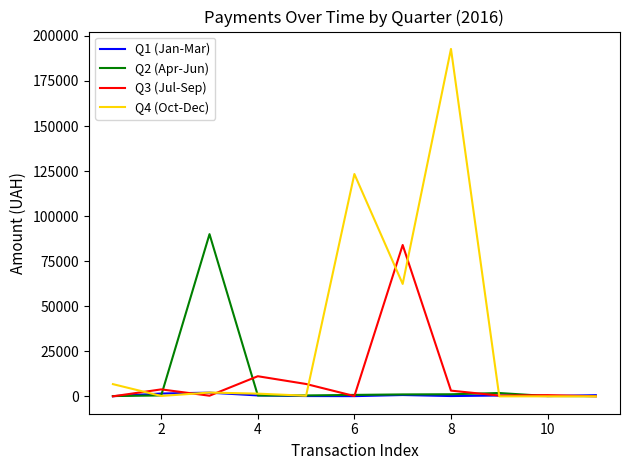

What is the minimum value for Q1 (Jan-Mar)?

90.0